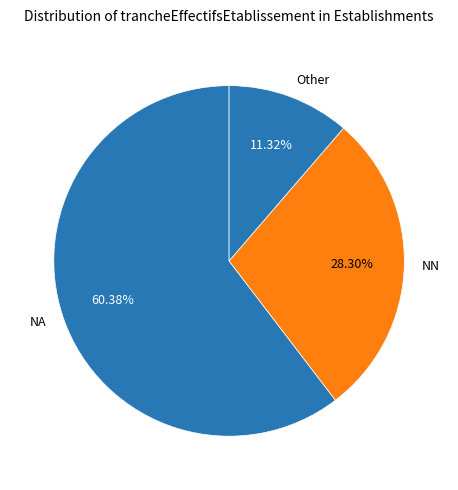

Does any single category account for the majority?

Yes